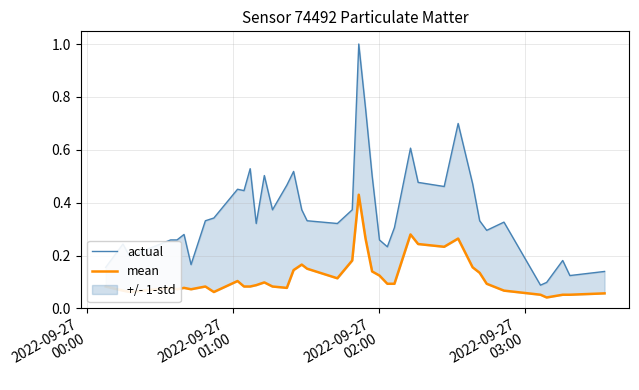

Is this an area chart (filled region under the line)?

No